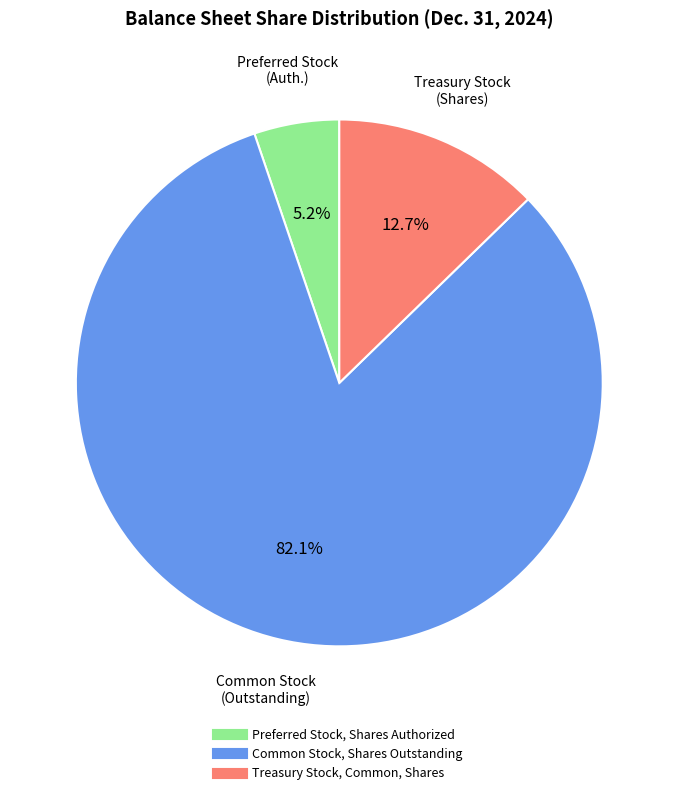

To the nearest percent, what is the average slice percentage?

33%